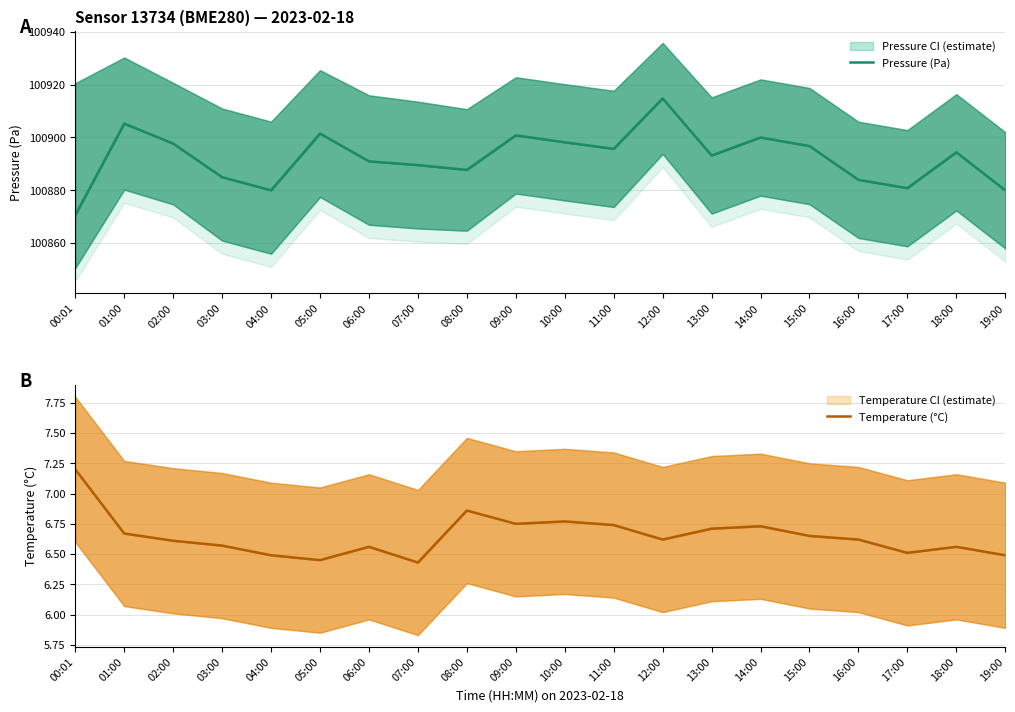

True or false: Pressure (Pa) and Temperature (°C) intersect in this chart.

False